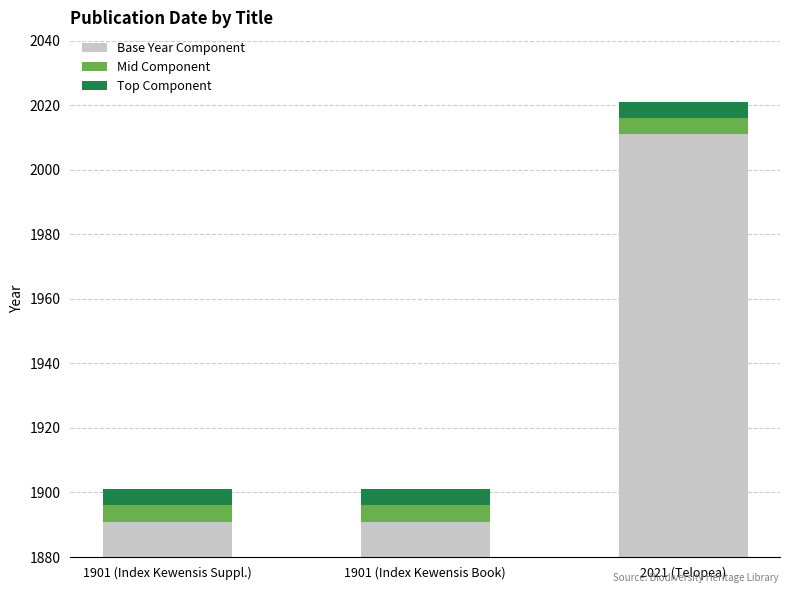

True or false: Base Year Component has a value of 1002 at 1901 (Index Kewensis Book).

False